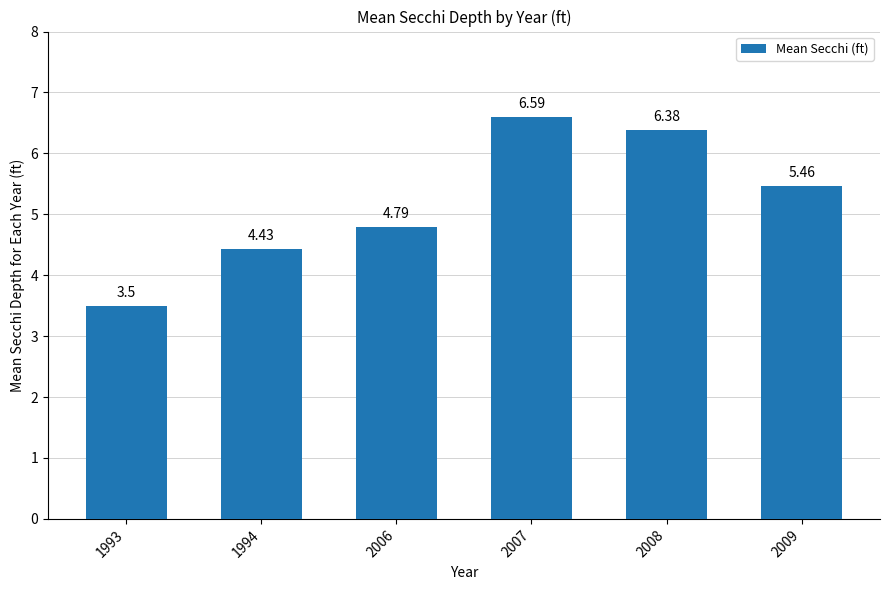

Does the chart contain any negative values?

No